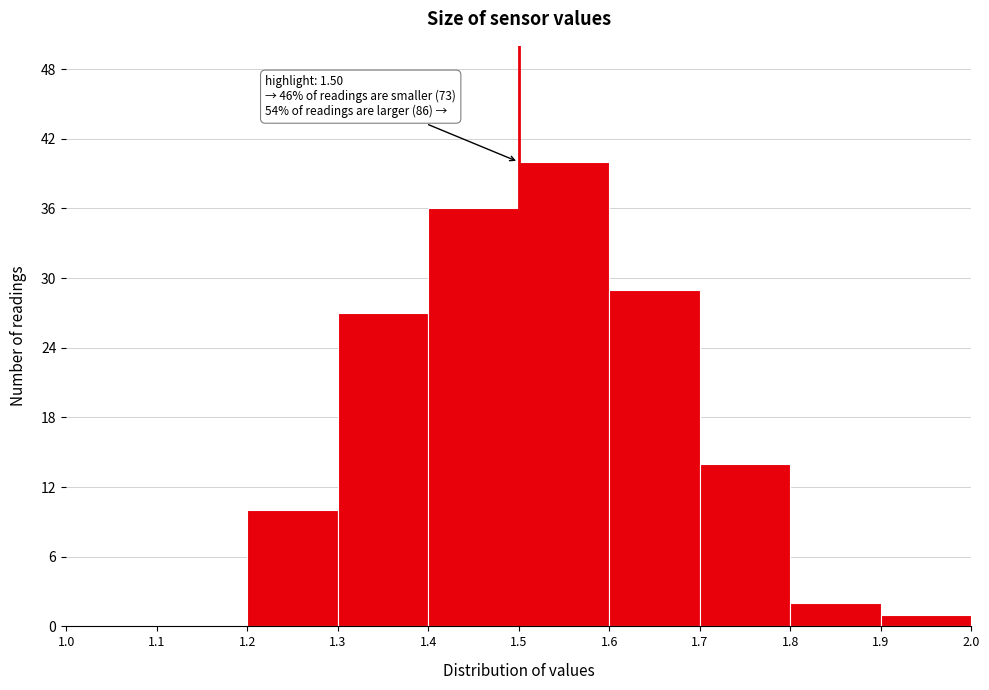

Which range on the x-axis has the tallest bar?

1.5 to 1.6